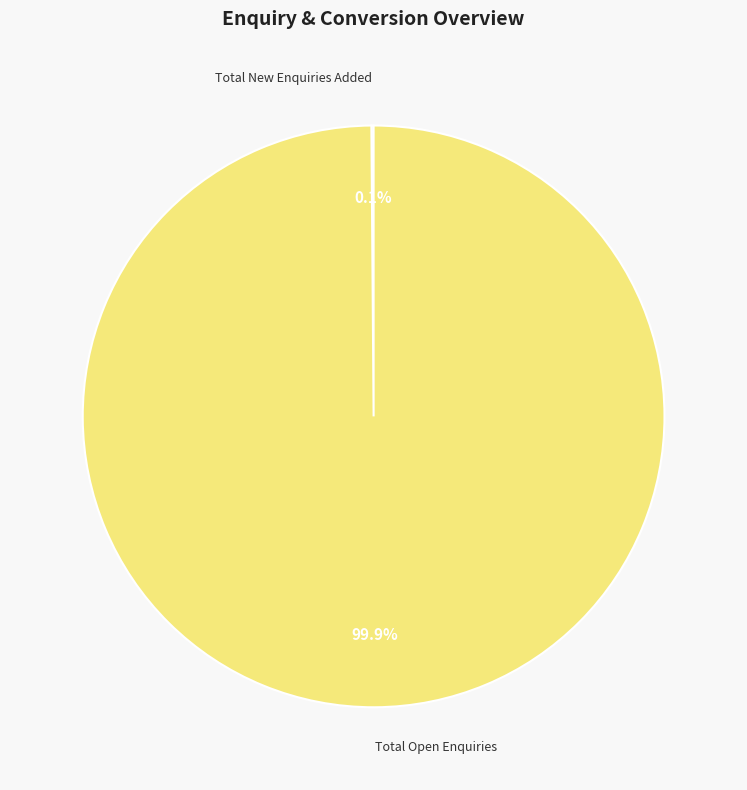

Does any single category account for the majority?

Yes